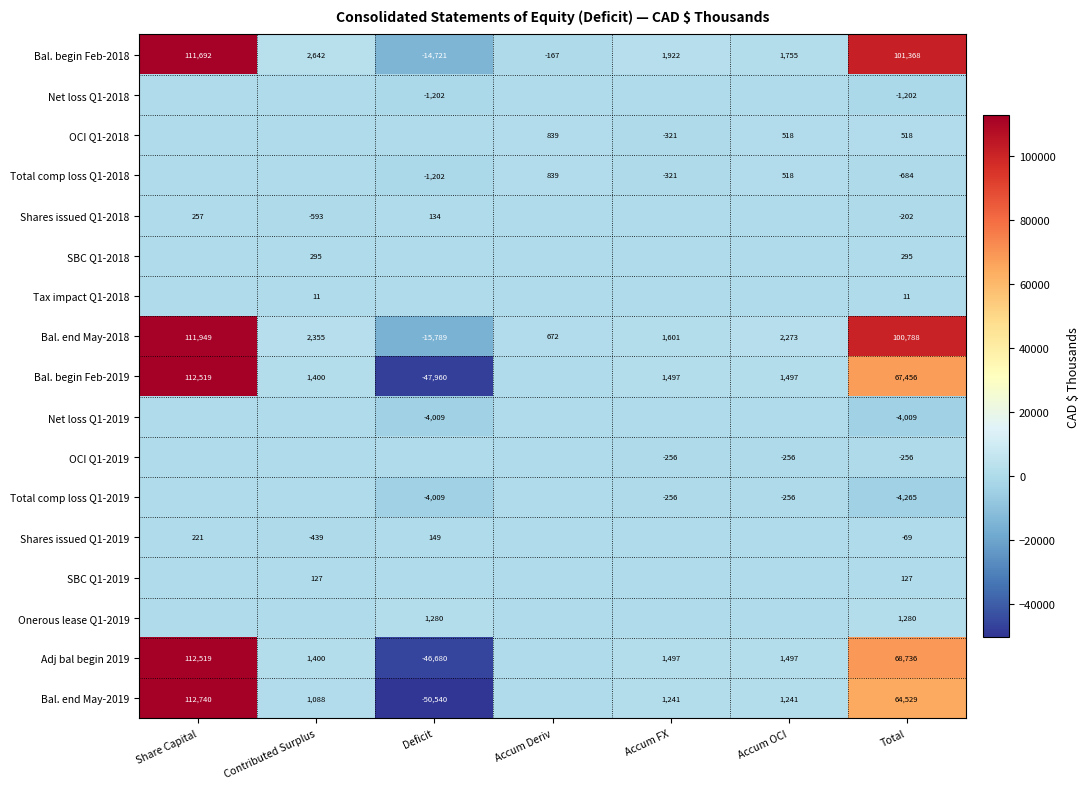

Which category has the highest value in the Bal. begin Feb-2018 series?

Share Capital